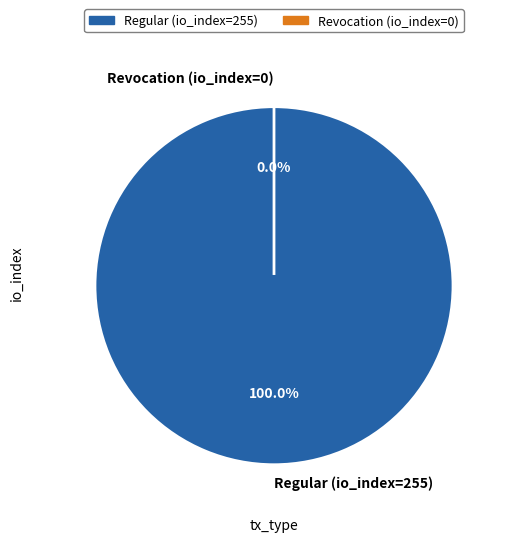

Count the number of slices in the pie.

2